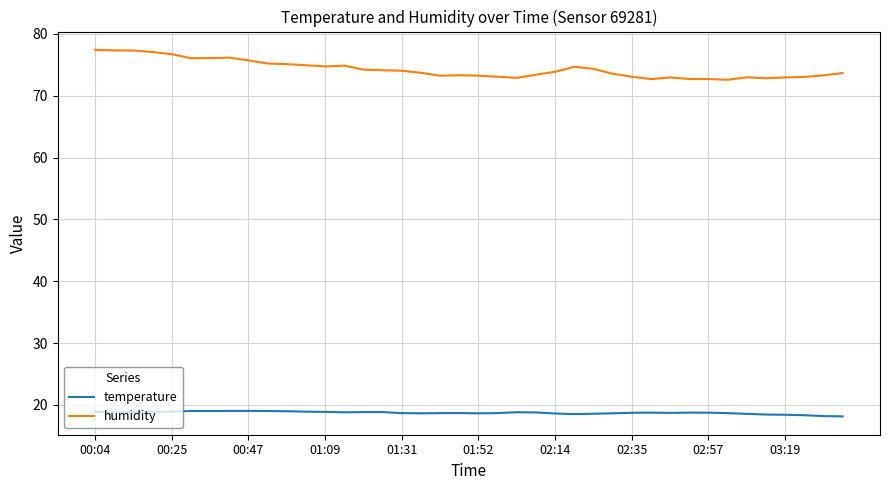

Which series has the largest range (max minus min)?

humidity